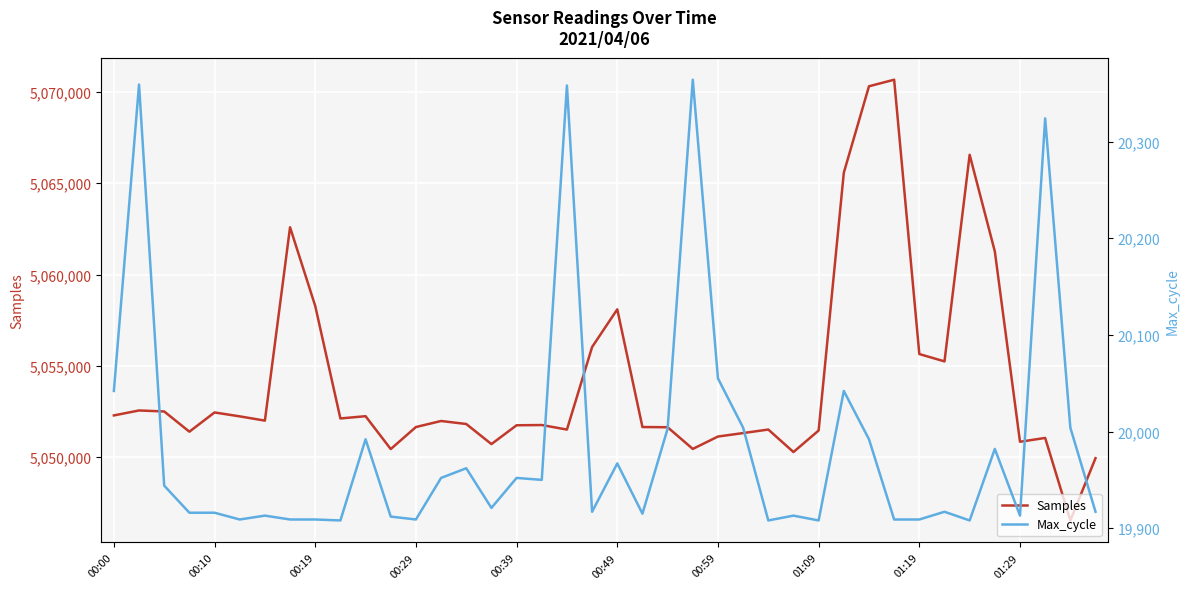

What is the lowest value of the Samples series?

5046528